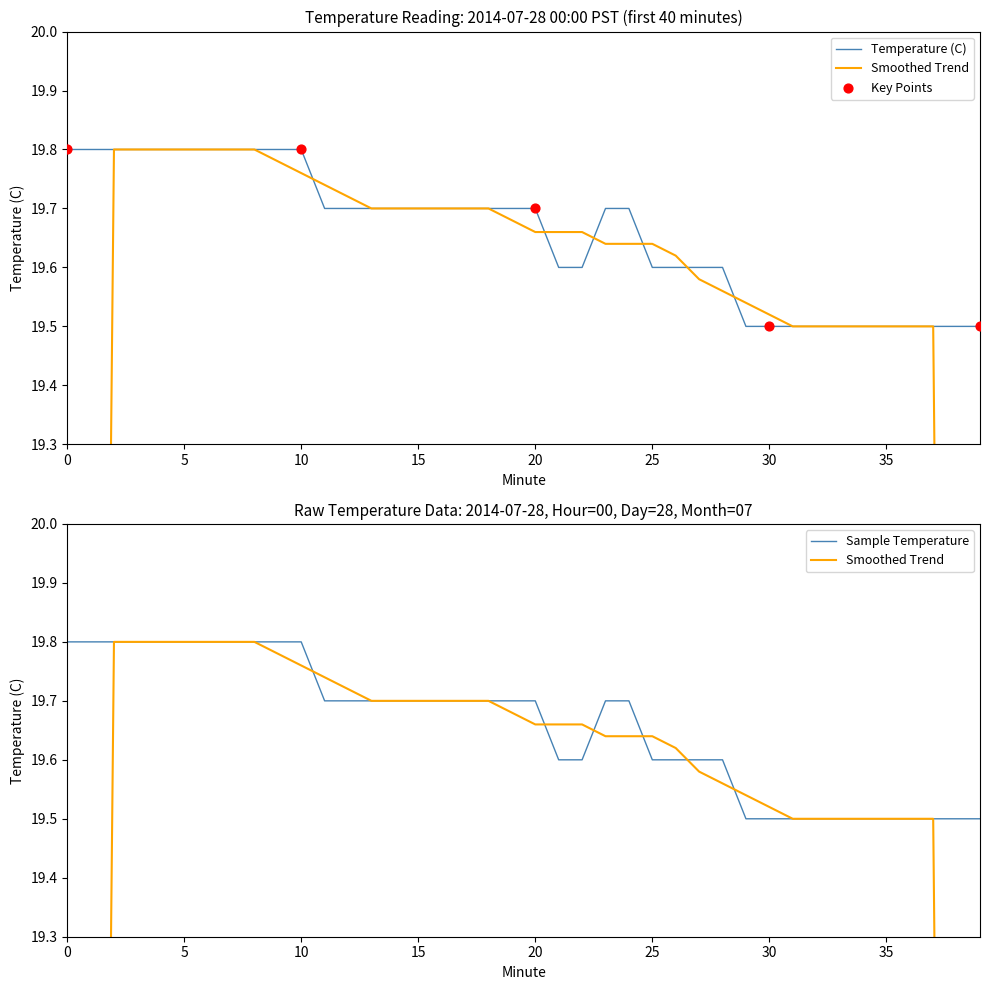

Between 11 and 30, which is larger?

11